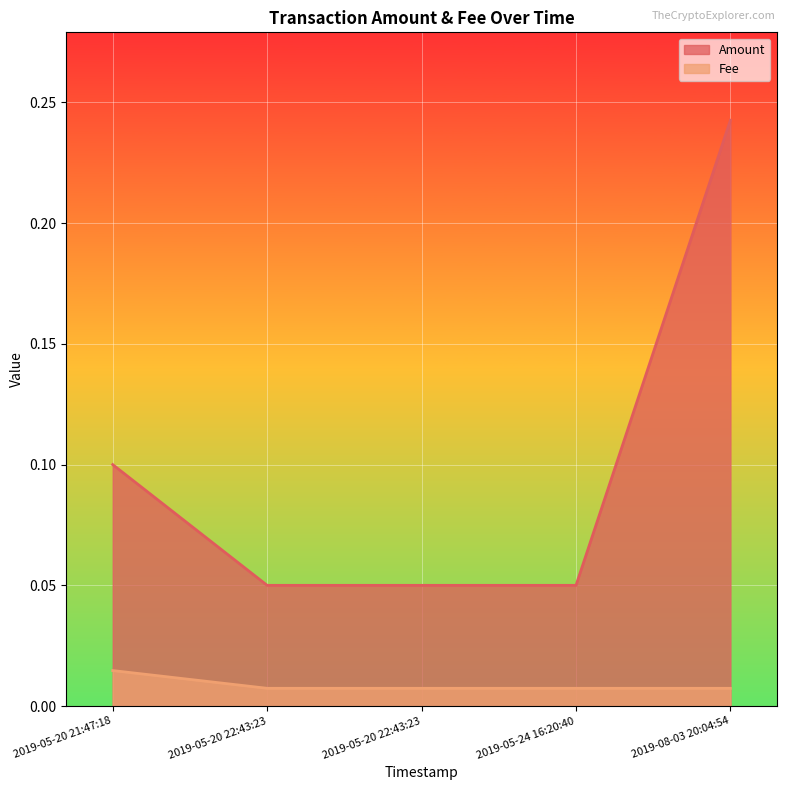

Rank the categories by Amount value from lowest to highest.

2019-05-24 16:20:40, 2019-05-20 22:43:23, 2019-05-20 22:43:23, 2019-05-20 21:47:18, 2019-08-03 20:04:54